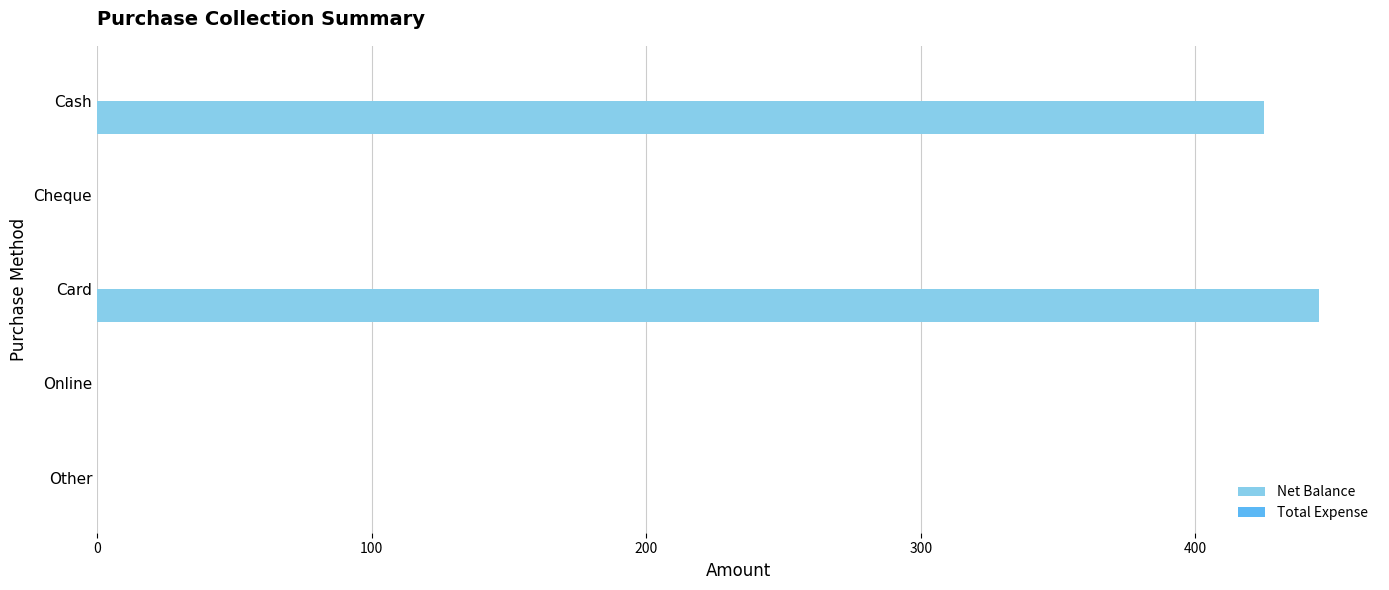

Between Online and Cash, which is larger?

Cash